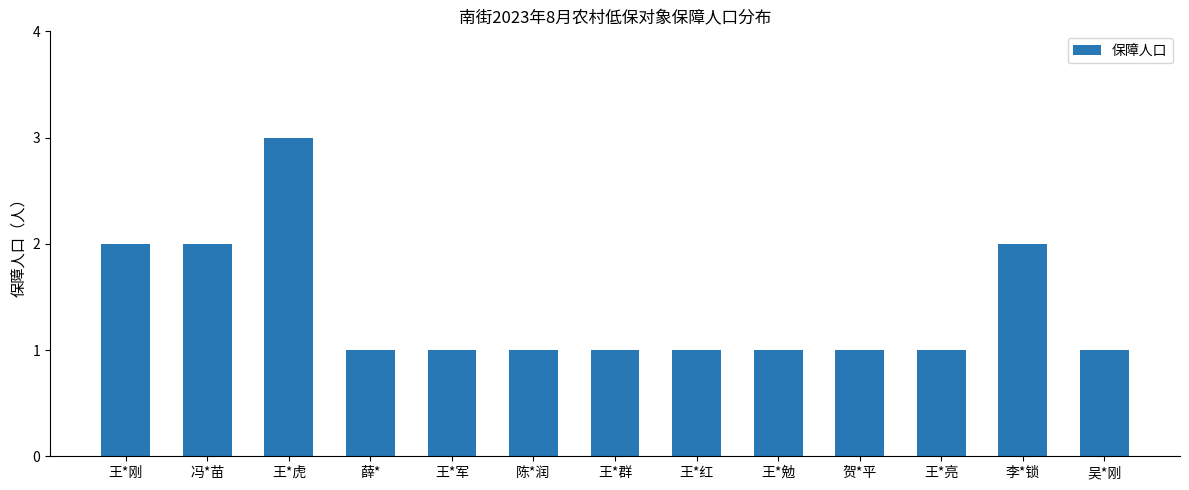

Reading right to left, extract all data points from this chart.

吴*刚=1	李*锁=2	王*亮=1	贺*平=1	王*勉=1	王*红=1	王*群=1	陈*润=1	王*军=1	薛*=1	王*虎=3	冯*苗=2	王*刚=2